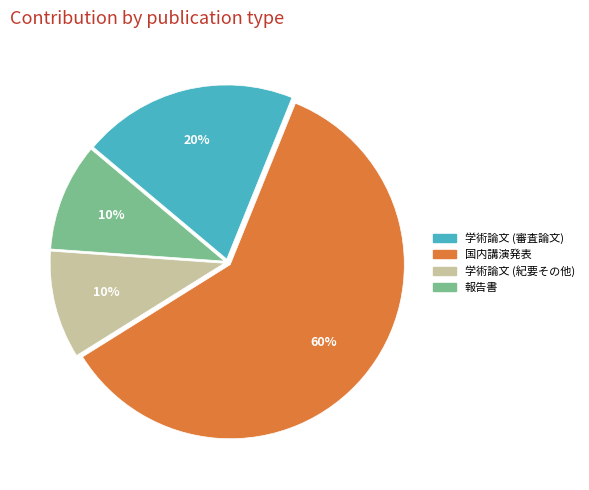

Which has a higher value, 報告書 or 学術論文 (審査論文)?

学術論文 (審査論文)